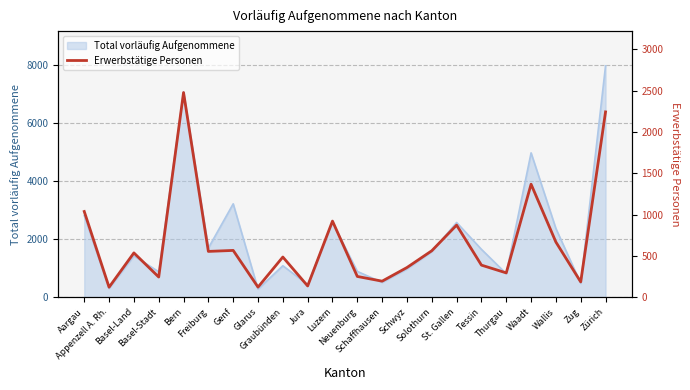

The chart shows a value of 509 at Tessin. True or false?

False